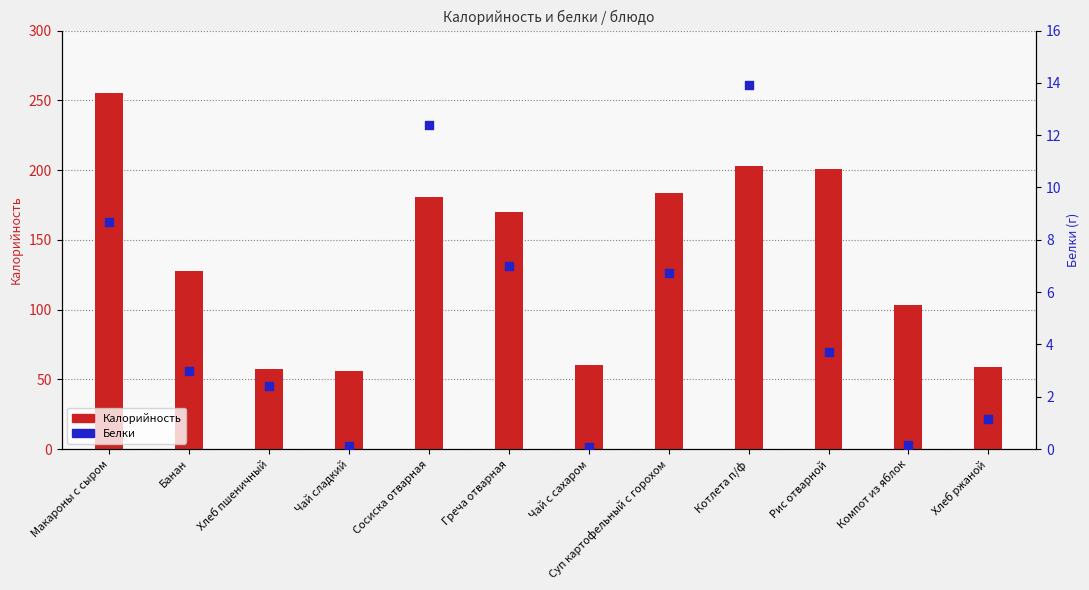

What is the total value across all series at Греча отварная?

176.9